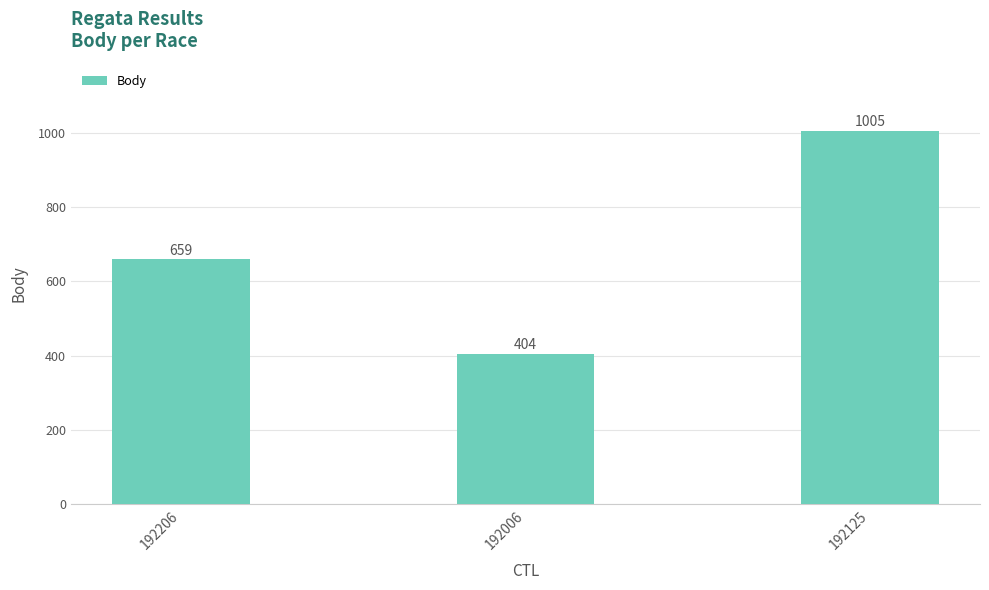

How many values are between 404 and 1005?

3